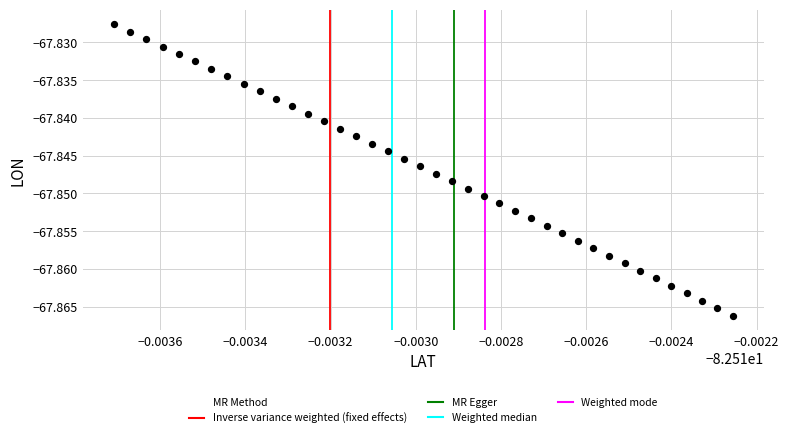

How many data points are displayed?

40